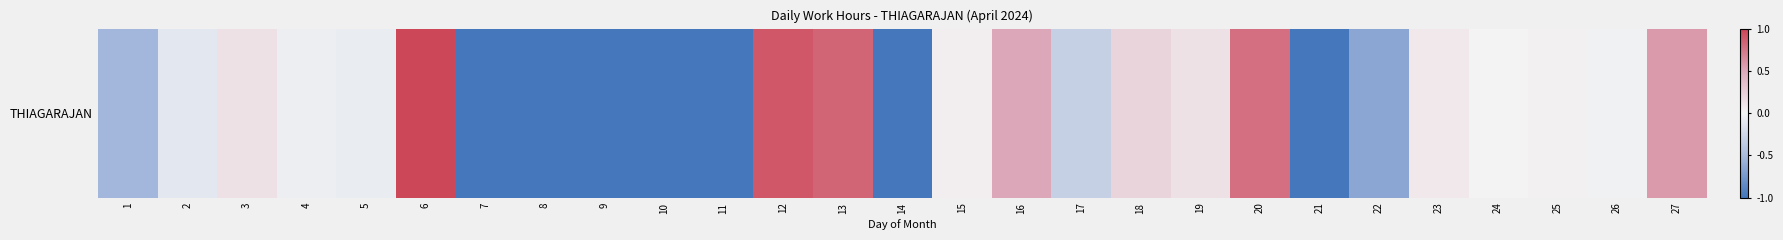

Which has a higher value, 19 or 8?

19